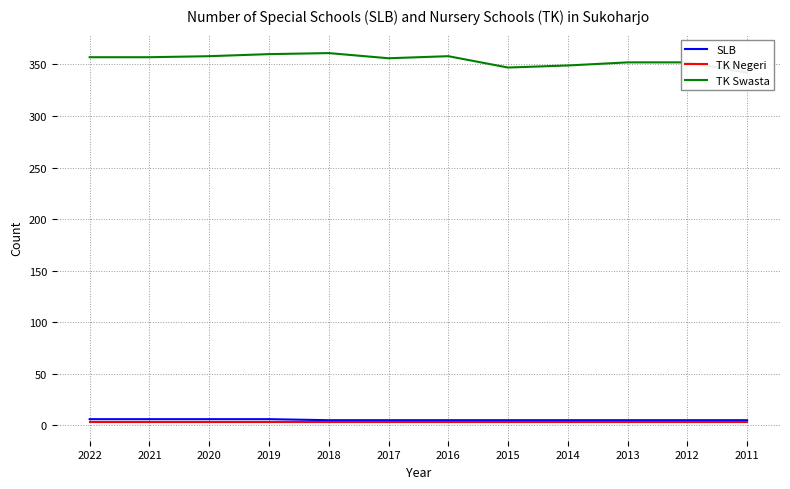

Reading right to left, extract all data points from this chart.

SLB: 5	5	5	5	5	5	5	5	6	6	6	6
TK Negeri: 3	3	3	3	3	3	3	3	3	3	3	3
TK Swasta: 342	352	352	349	347	358	356	361	360	358	357	357